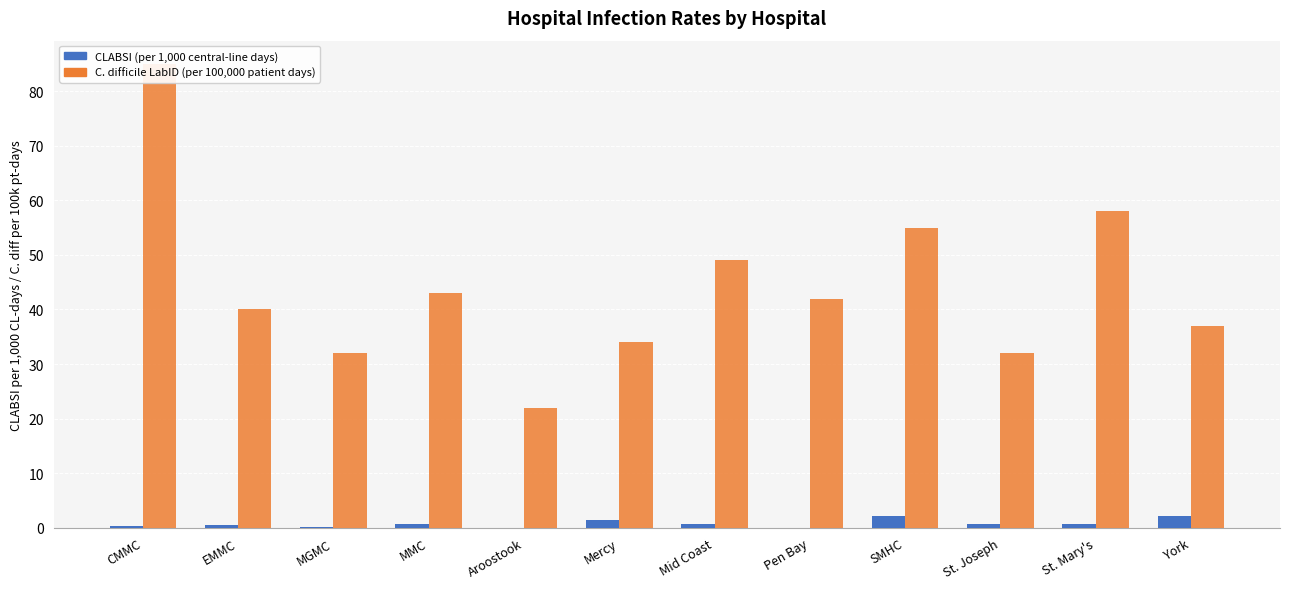

How many bars are there in each group?

2